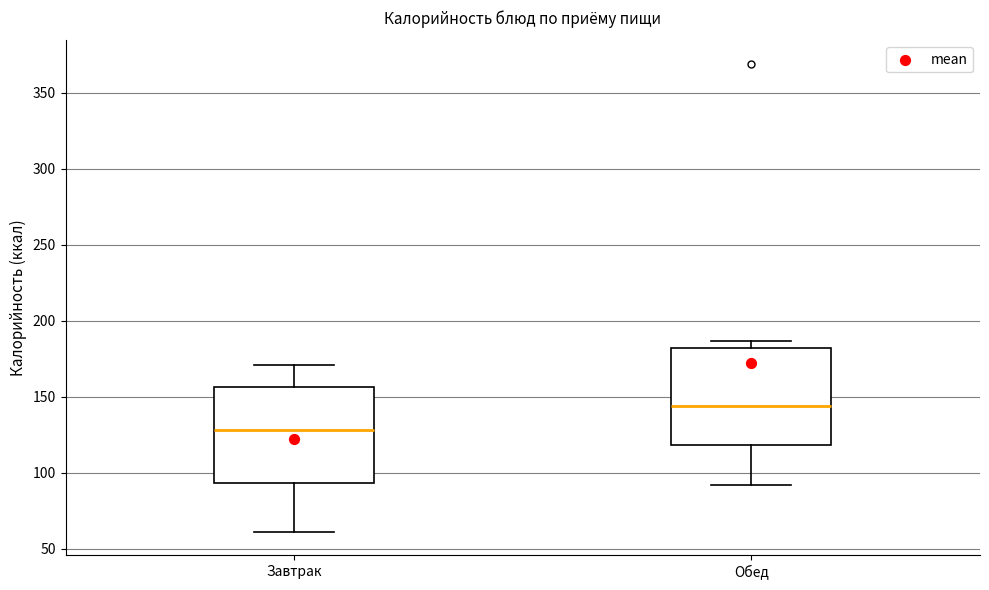

Which box has the lowest median line?

Завтрак